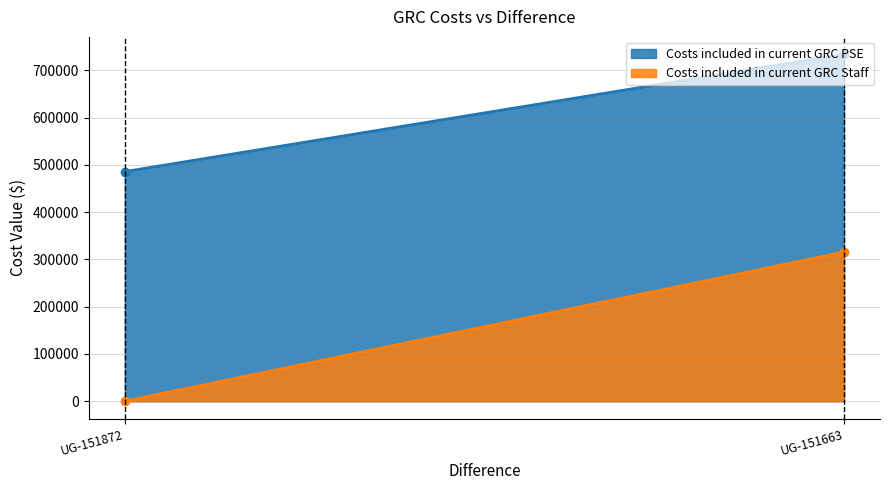

How many distinct data groups are displayed?

2